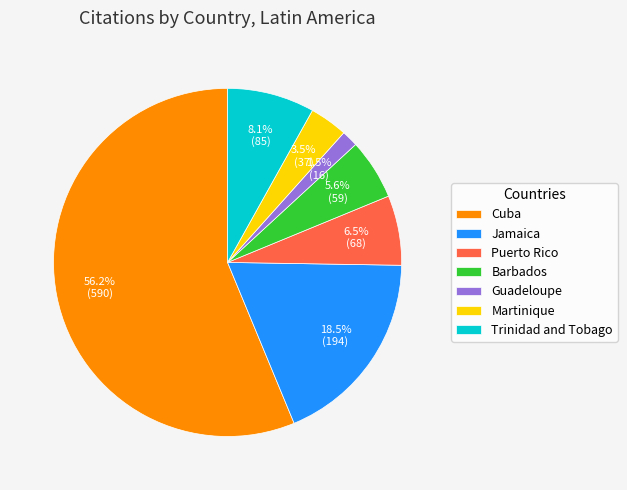

What is the smallest slice in the pie chart?

Guadeloupe